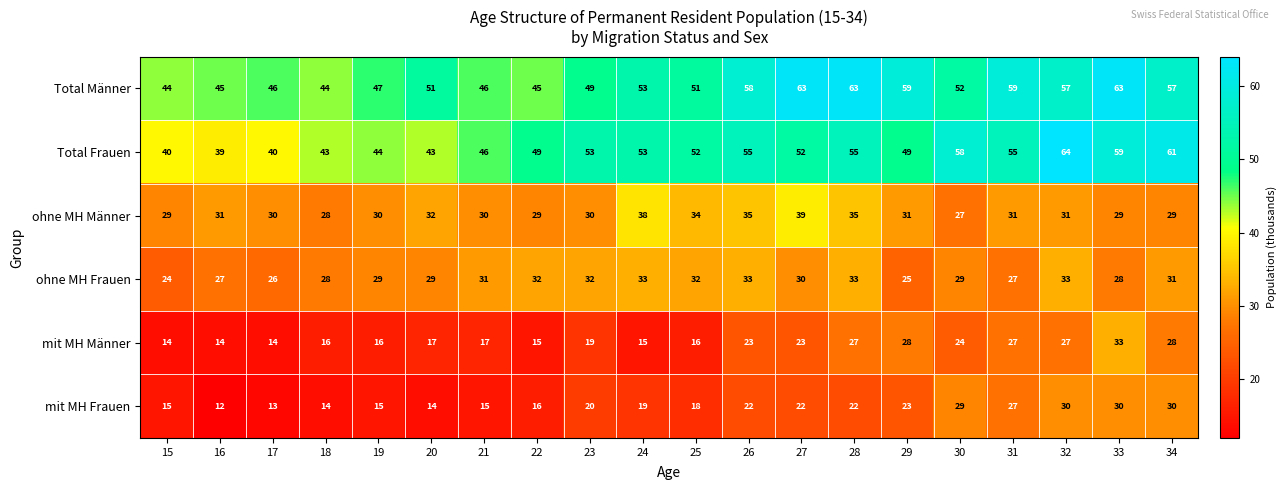

Where does the Total Frauen series first go above 52?

23